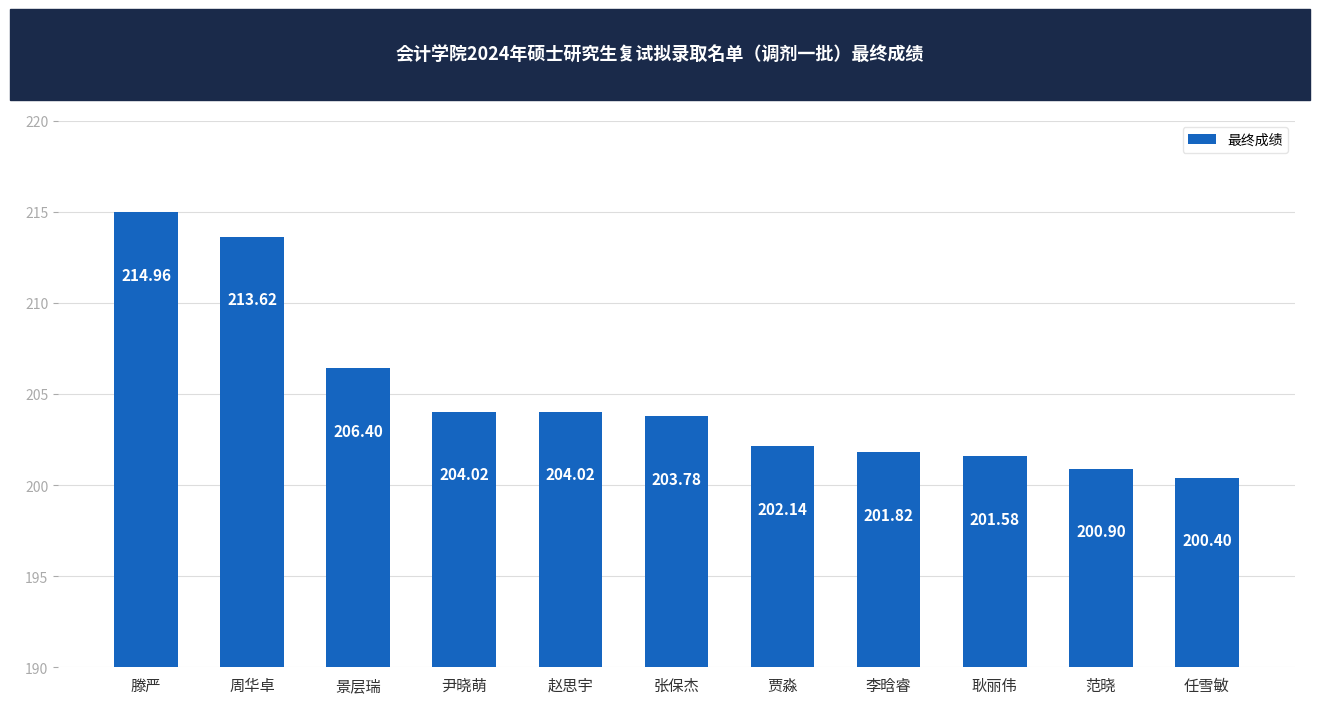

What is the difference between the maximum and minimum values?

14.6